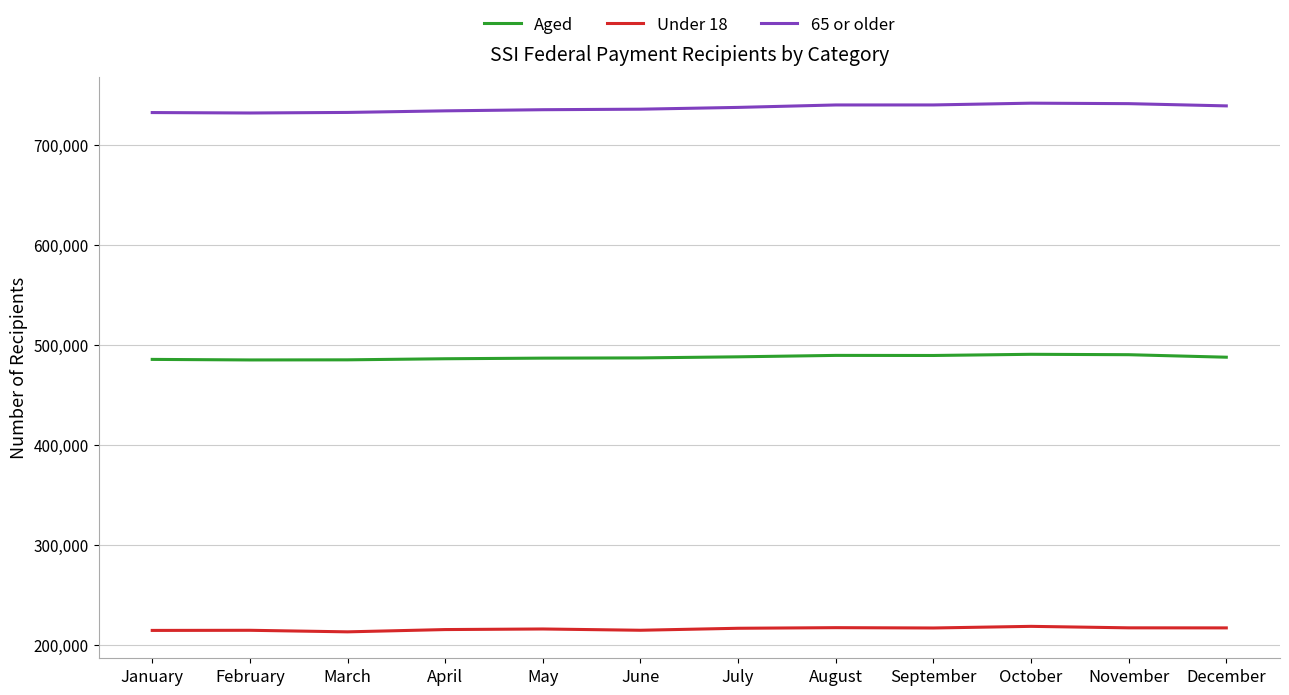

At August, list the series in order from largest to smallest.

65 or older, Aged, Under 18